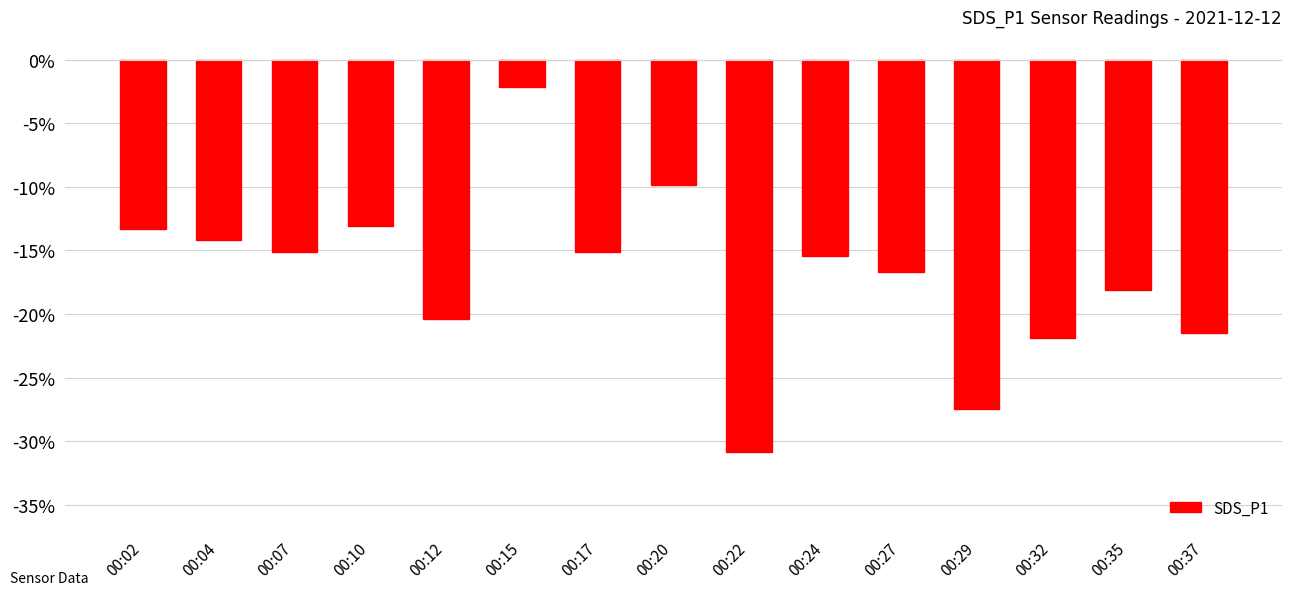

What is the value of the 10th bar from the left?

-15.5